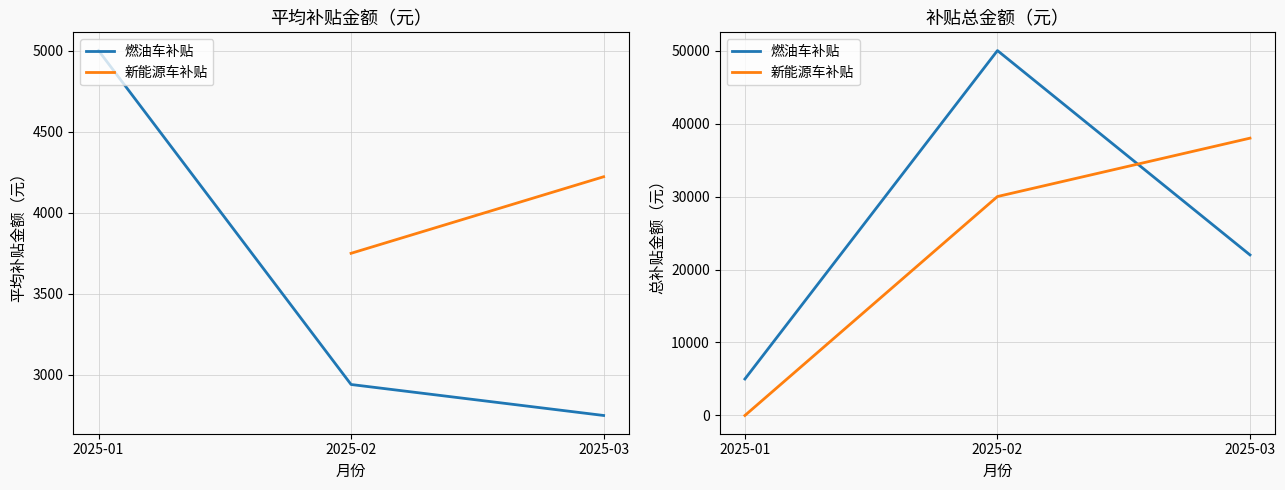

Is the value of 新能源车补贴 at 2025-02 greater than the value of 燃油车补贴 at 2025-01?

Yes